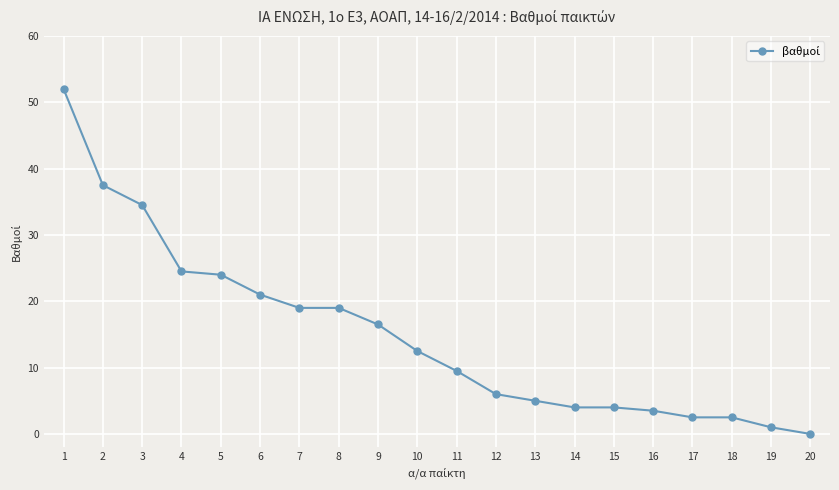

Reading left to right, transcribe all the data shown in this chart.

52.0	37.5	34.5	24.5	24.0	21.0	19.0	19.0	16.5	12.5	9.5	6.0	5.0	4.0	4.0	3.5	2.5	2.5	1.0	0.0